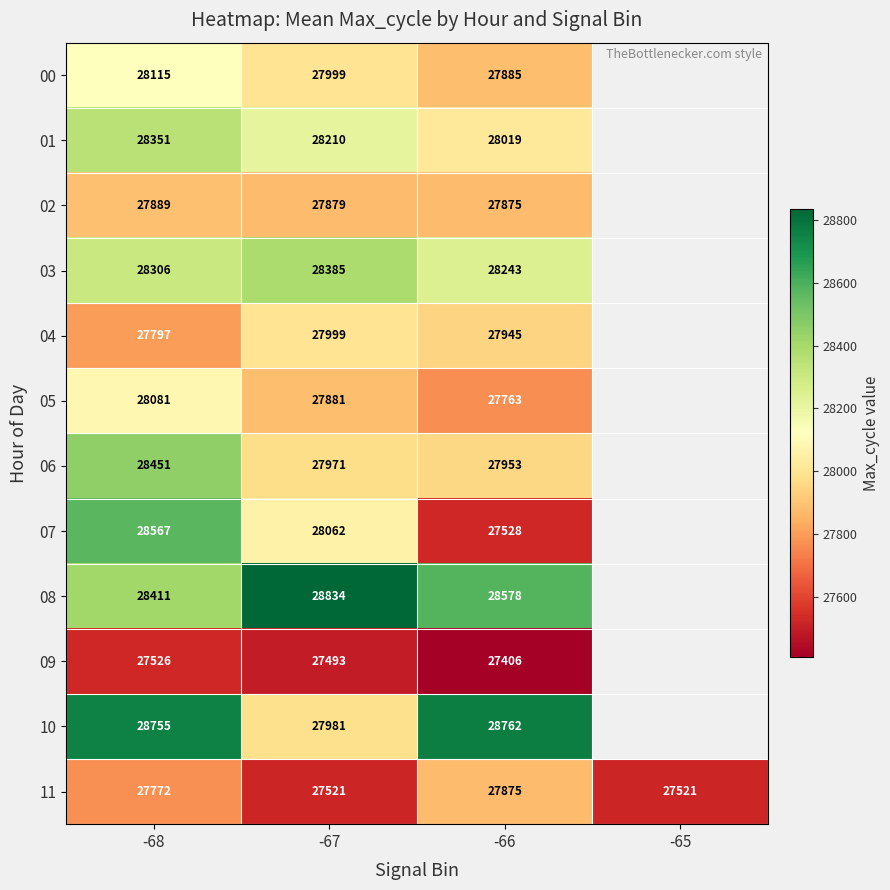

True or false: 02 has a value of 15275 at -66.

False